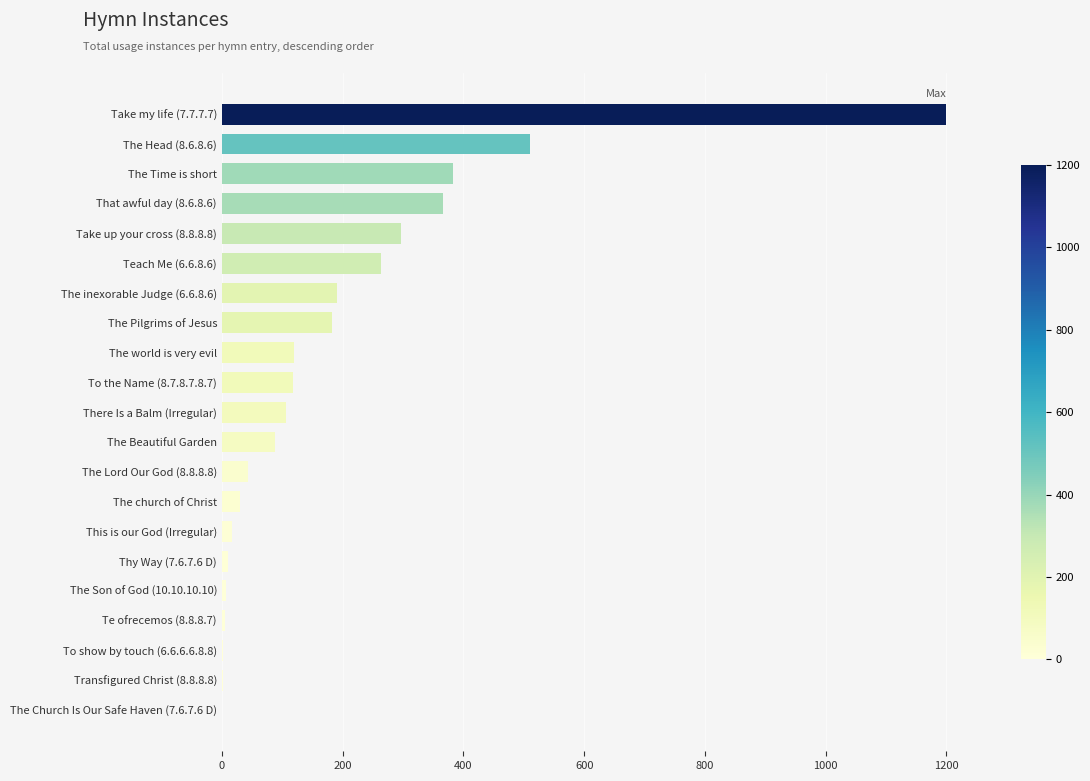

True or false: the data shows 161 at The world is very evil.

False